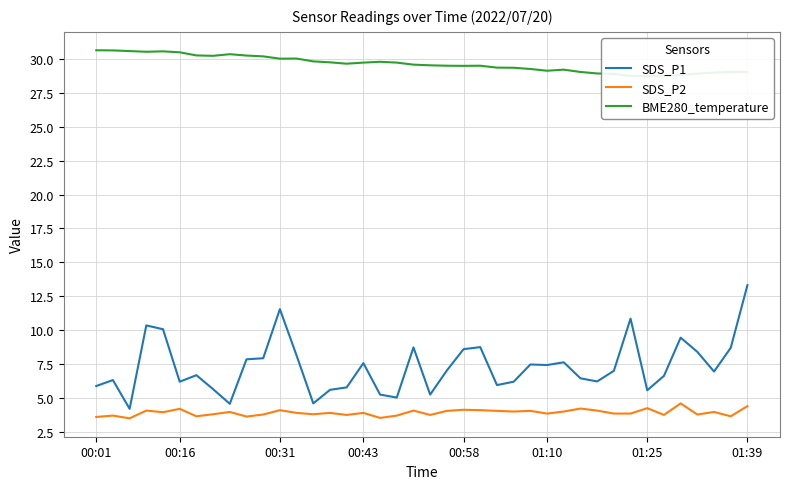

True or false: SDS_P1 has more than 2 interior local peaks.

True